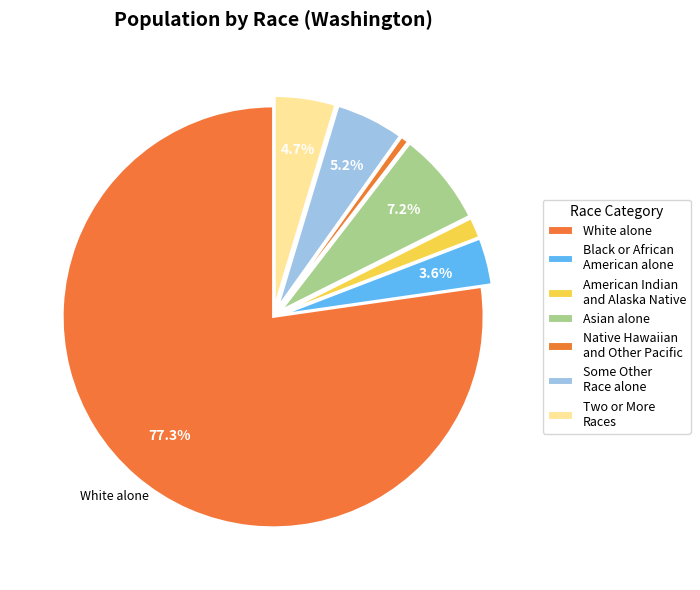

How many segments does this pie chart have?

7